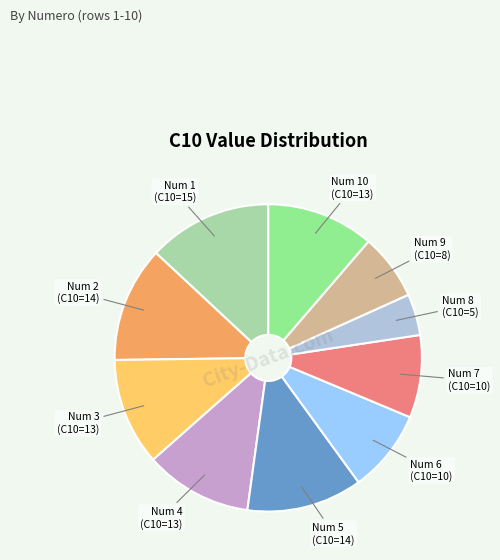

What is the smallest slice in the pie chart?

Num 8